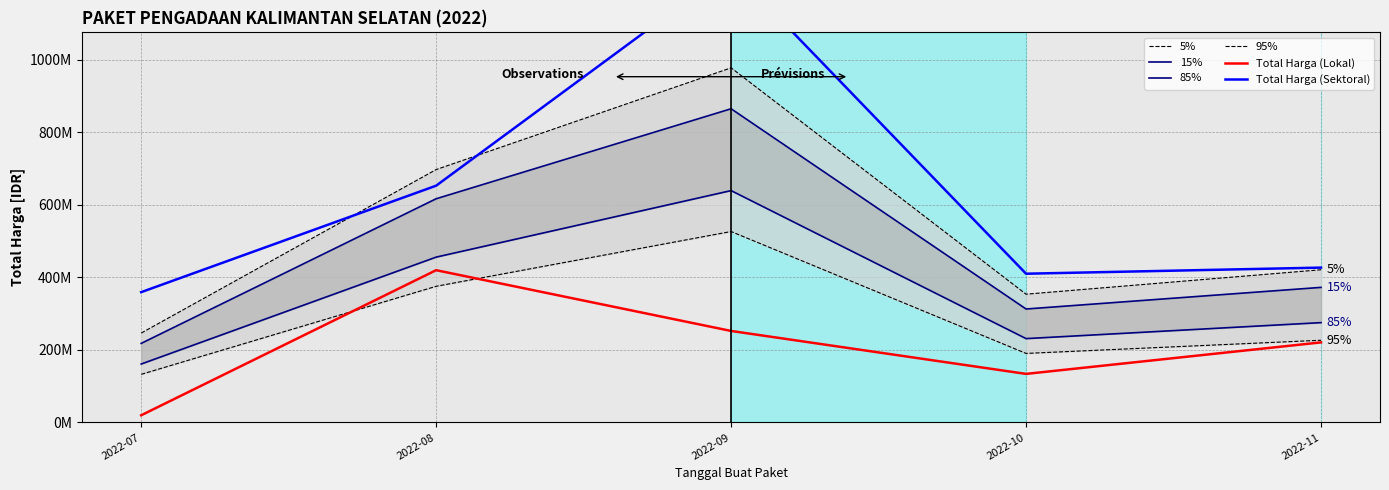

What is the maximum value shown in the chart?

1252402000.0